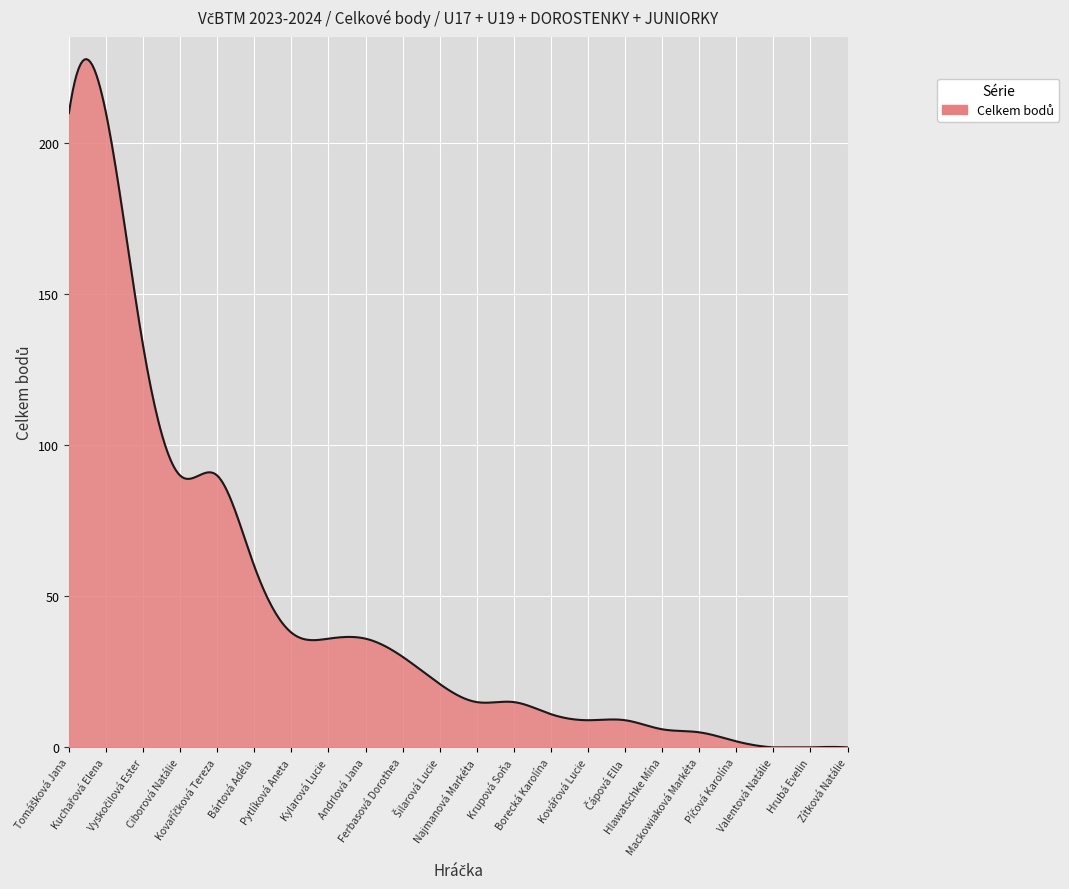

What is the maximum value shown in the chart?

227.9